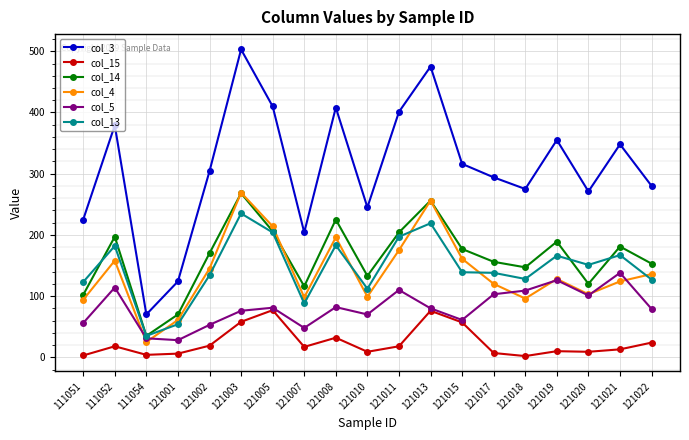

Count the number of categories in the chart.

19